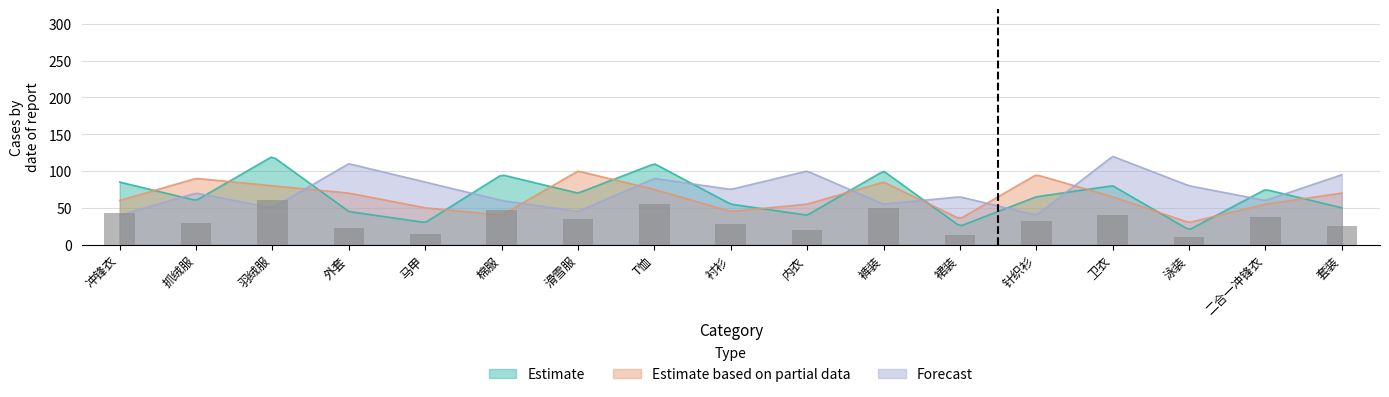

At which label does Estimate first exceed 65?

冲锋衣